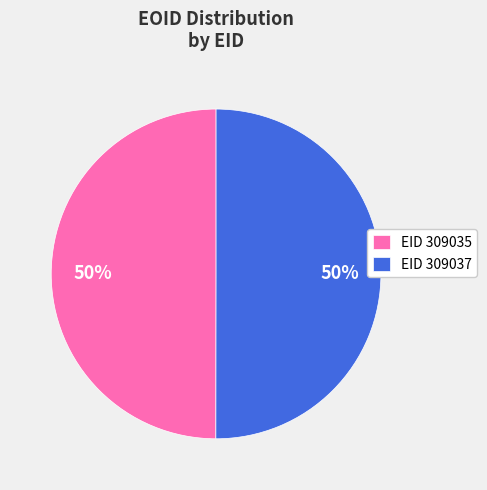

What is the ratio of the value at EID 309037 to the value at EID 309035?

1.0